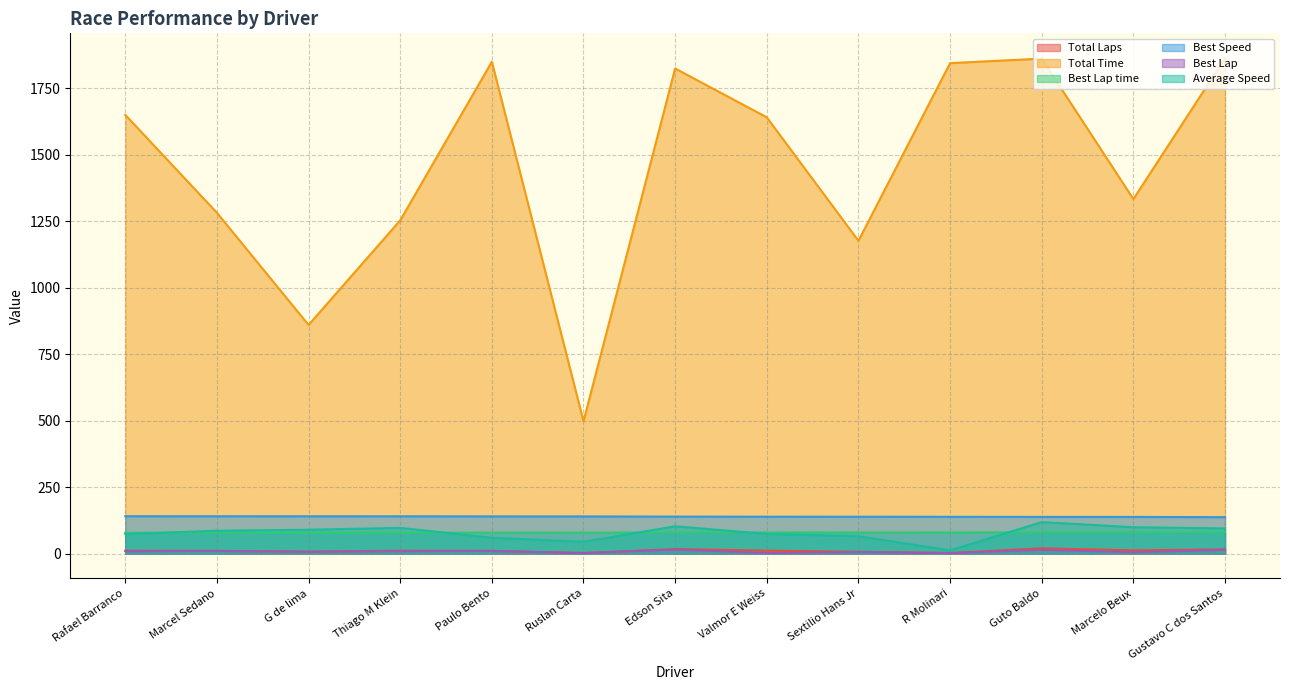

True or false: Best Lap and Average Speed intersect in this chart.

False